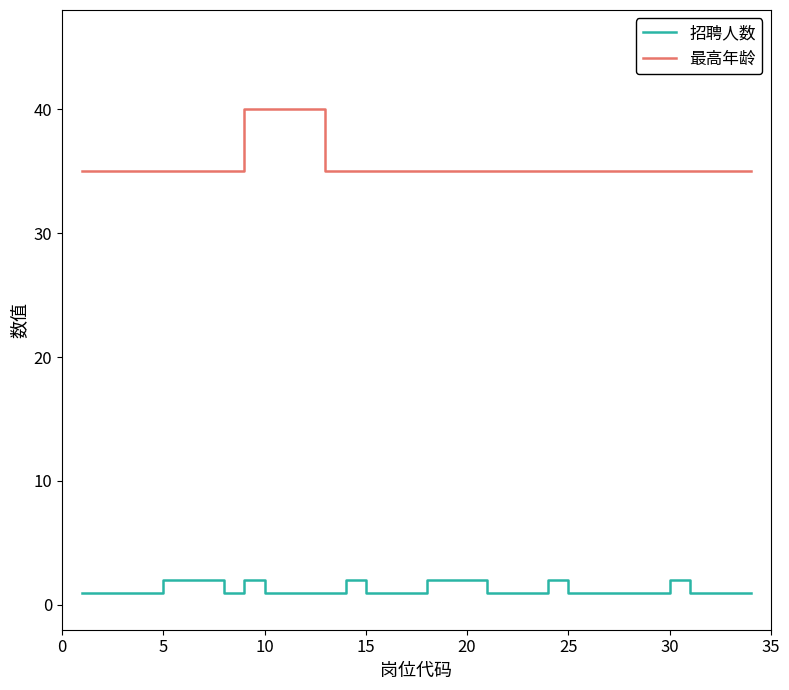

Rank the series by their average value, from highest to lowest.

最高年龄, 招聘人数